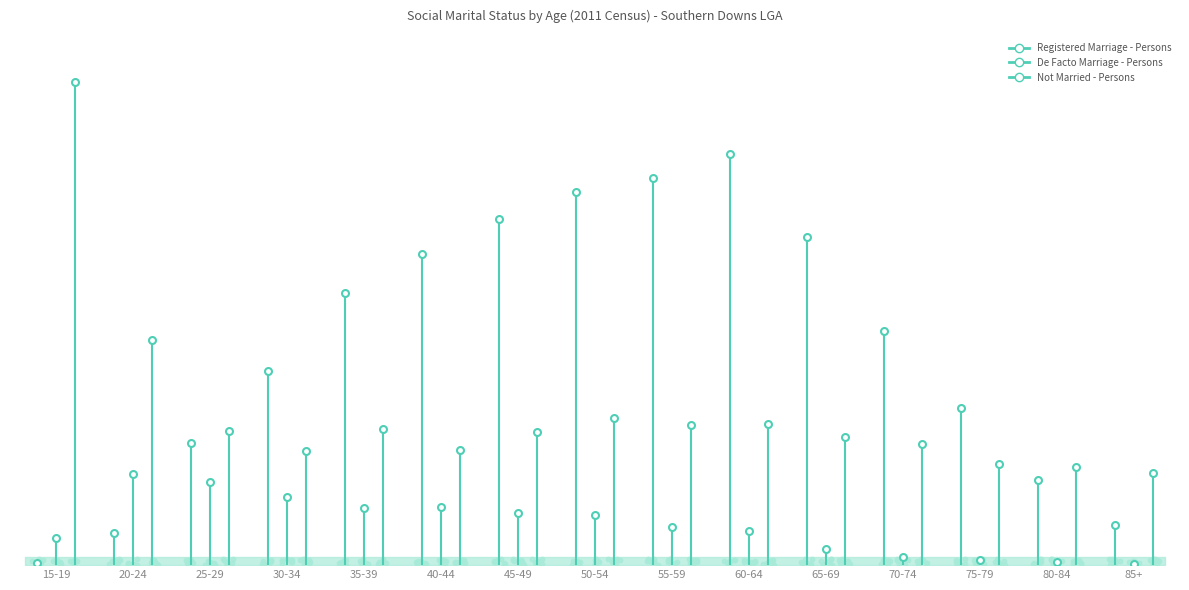

At how many categories does at least one series exceed 1821?

1